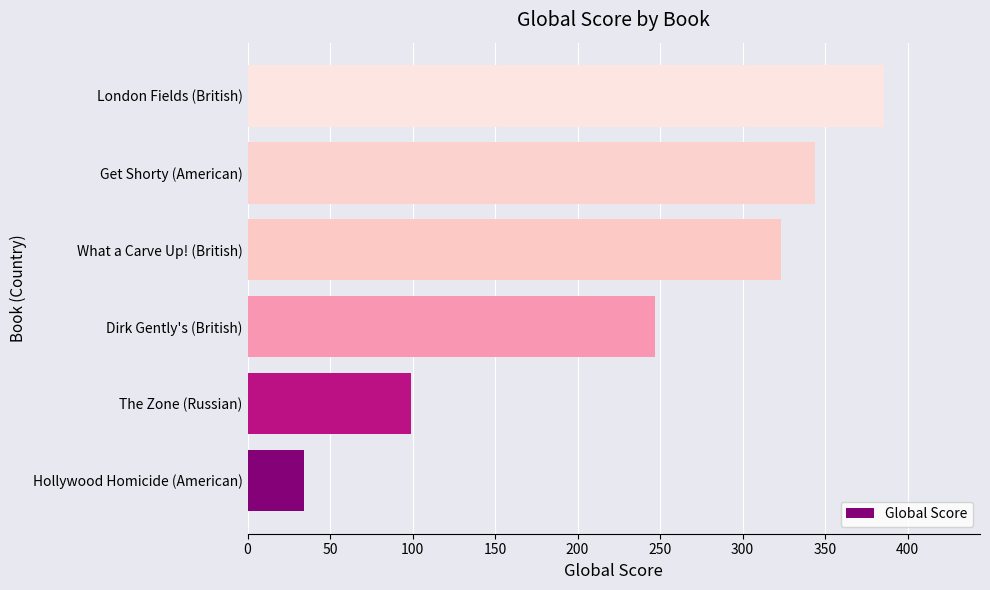

Where is the data nearest to the value 210?

Dirk Gently's (British)